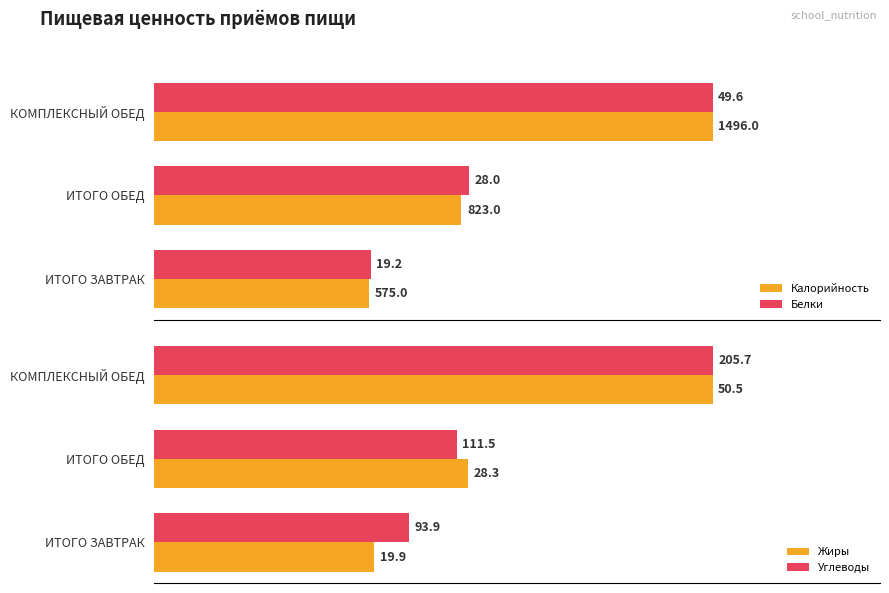

How many groups of bars are there?

3